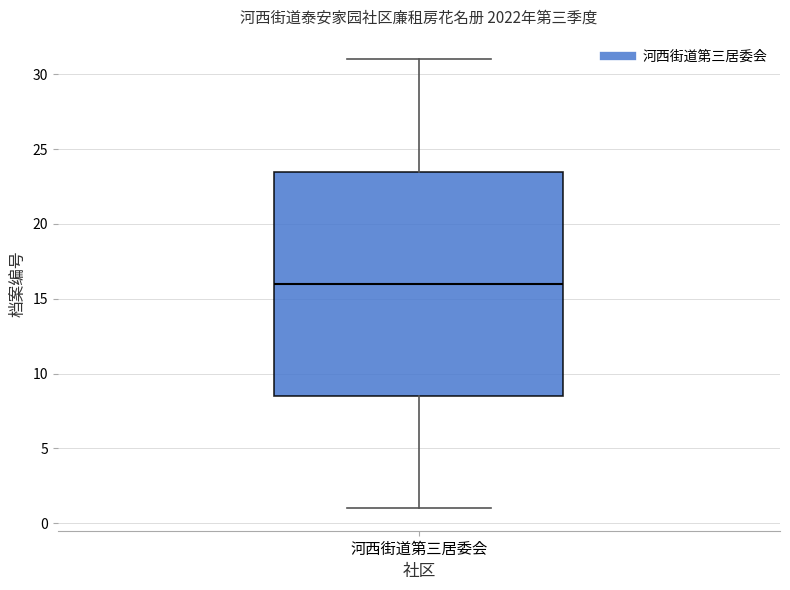

Transcribe this box plot: give where the median line is, the range the box spans, and where the two whiskers end, as read against the y-axis. The values are not printed on the chart, so give them approximately, as read against the axis.

median 16.0, box 8.5 to 23.5, whiskers 1.0 to 31.0